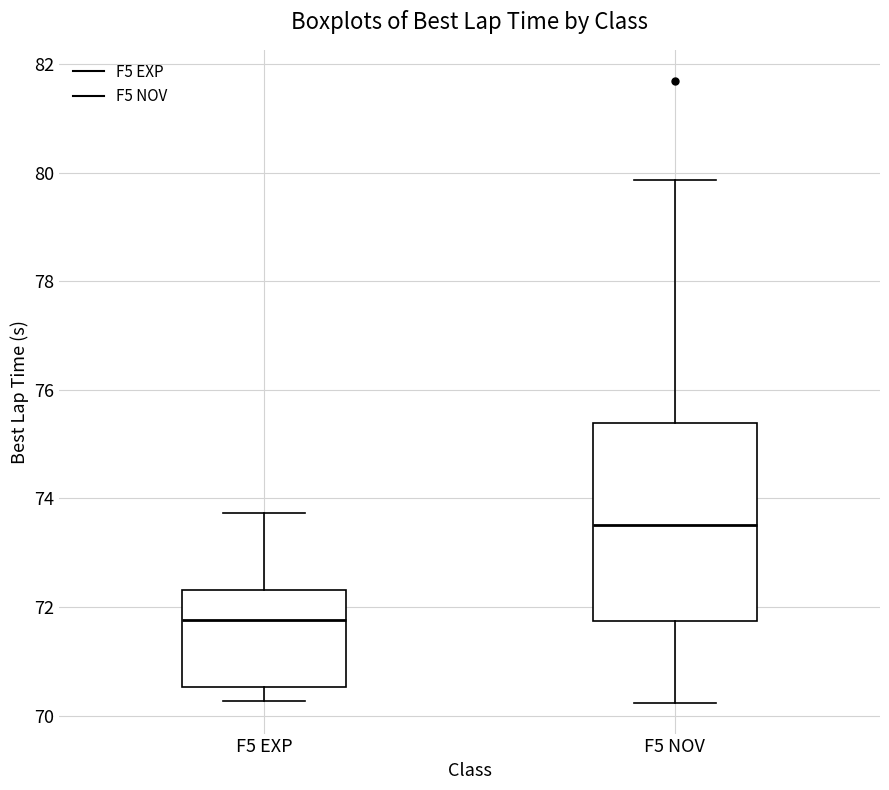

Which box is the tallest, from its lower edge to its upper edge?

F5 NOV